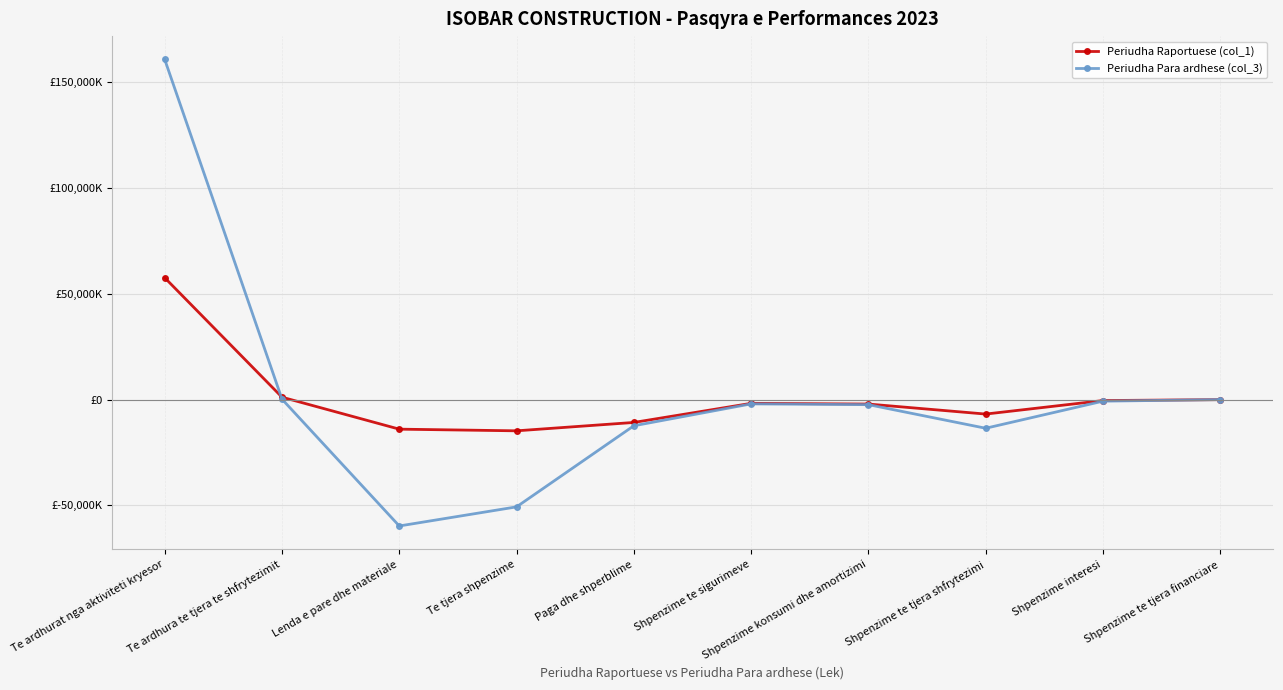

What are all the series names shown in the legend?

Periudha Raportuese (col_1), Periudha Para ardhese (col_3)